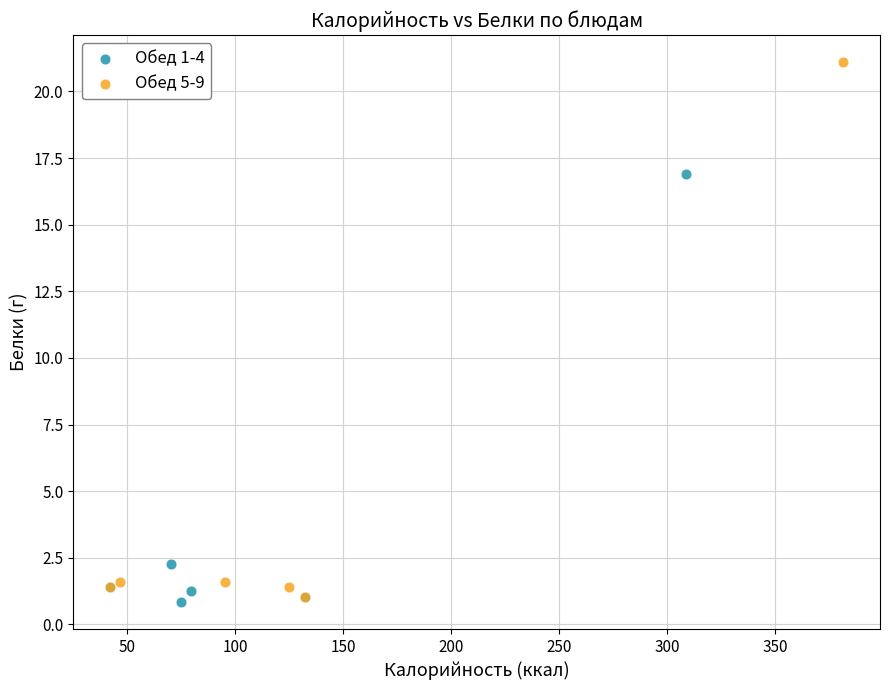

Which series contains the lowest Y value?

Обед 1-4